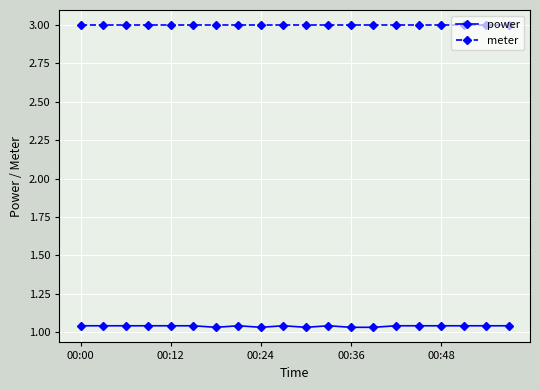

What is the value of the meter point at the 10th from the left?

3.0